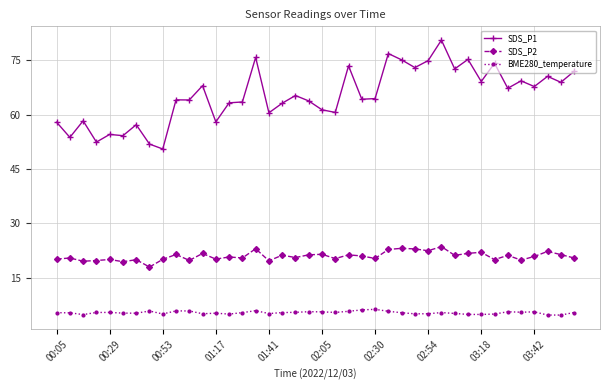

Which series has the largest total across all categories?

SDS_P1